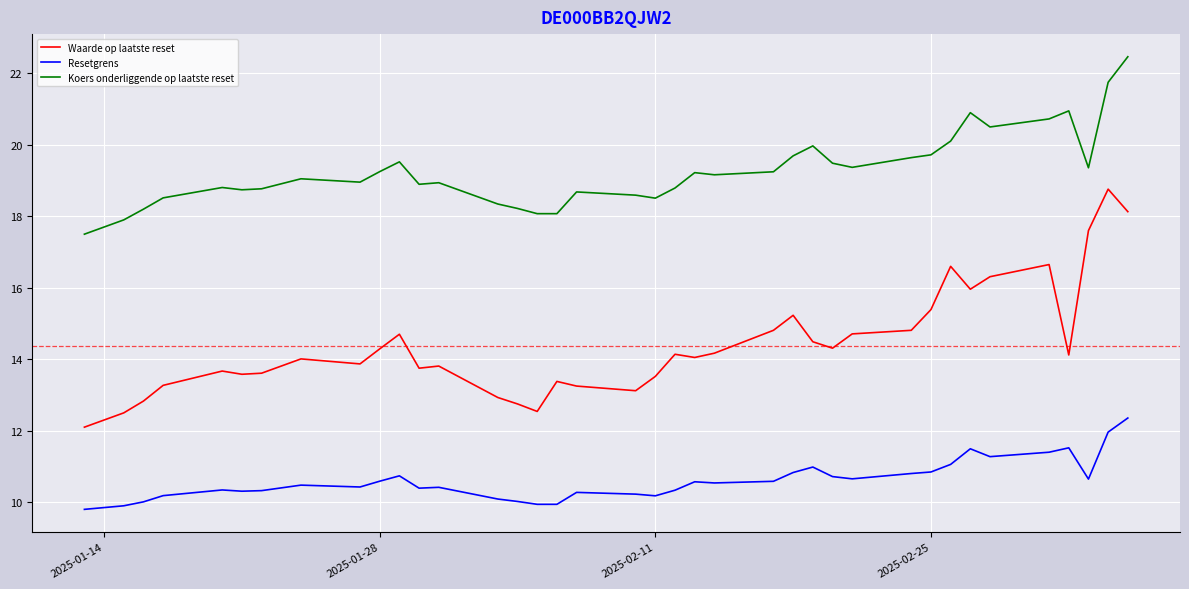

What is the greatest value displayed?

22.5